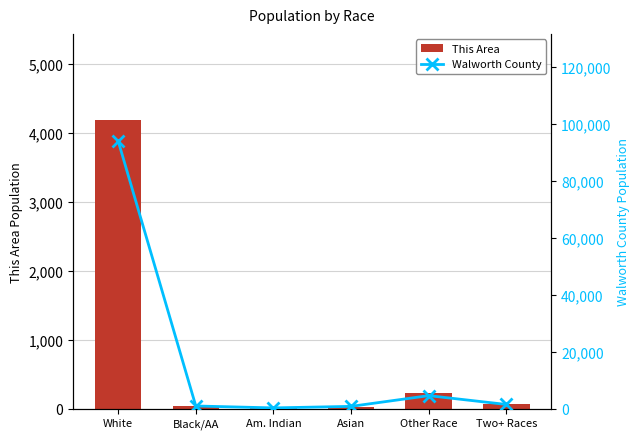

The value of This Area at Am. Indian is 21. True or false?

True